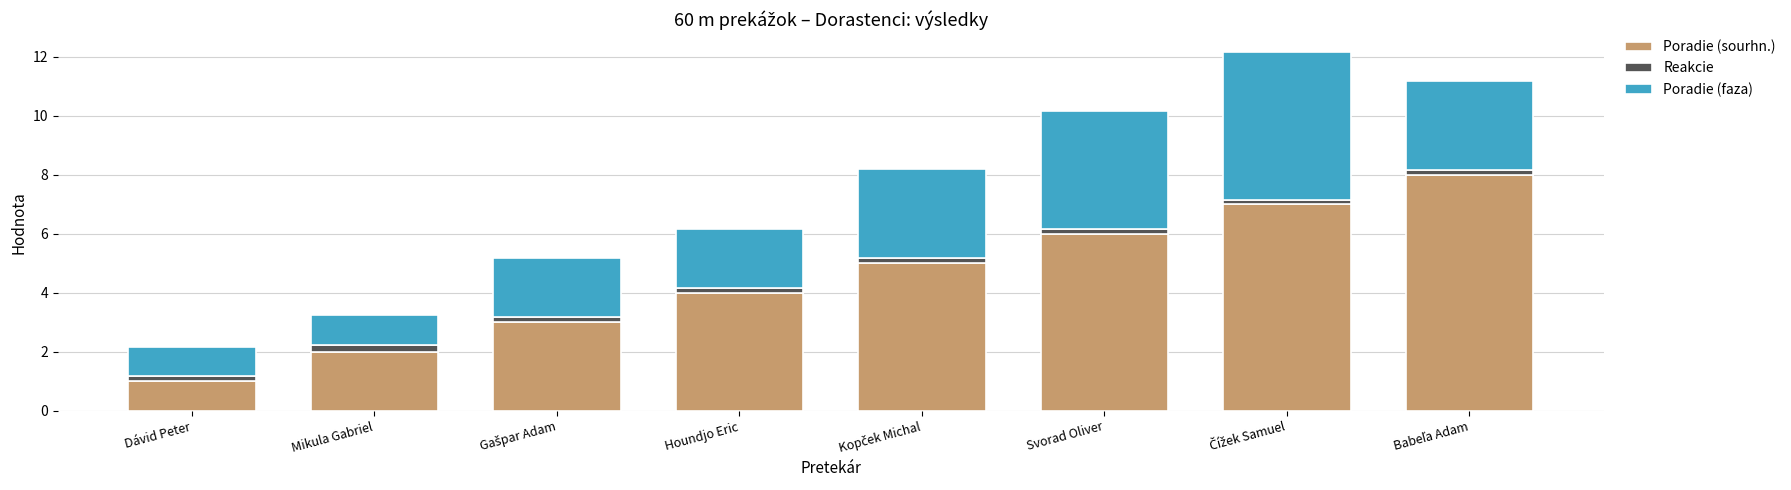

What are all the series names shown in the legend?

Poradie (sourhn.), Reakcie, Poradie (faza)